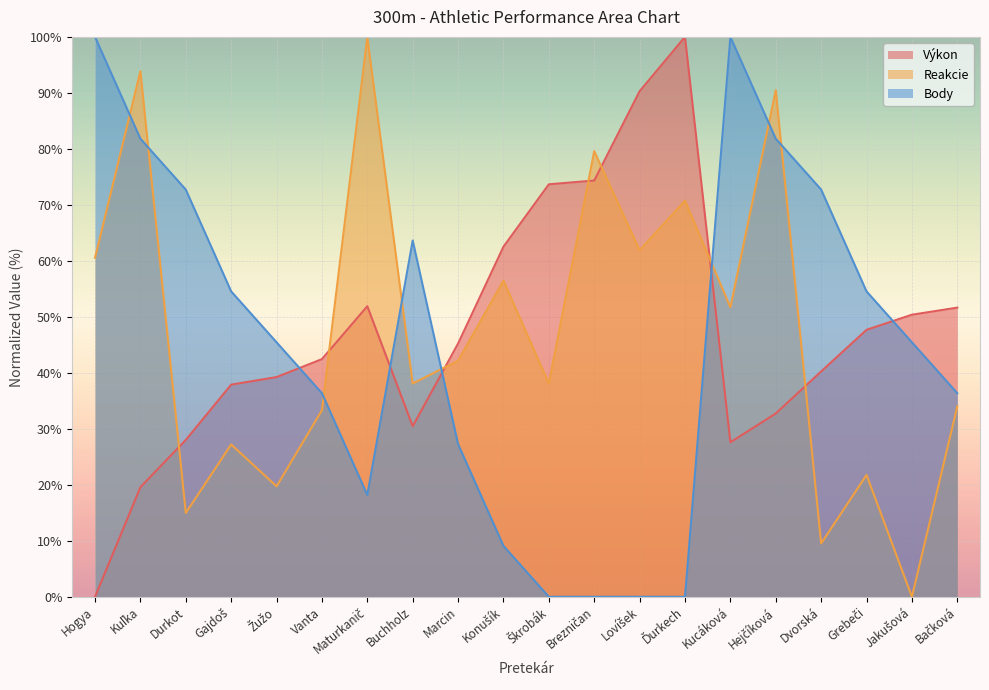

At Kuľka, list the series in order from smallest to largest.

Výkon, Body, Reakcie